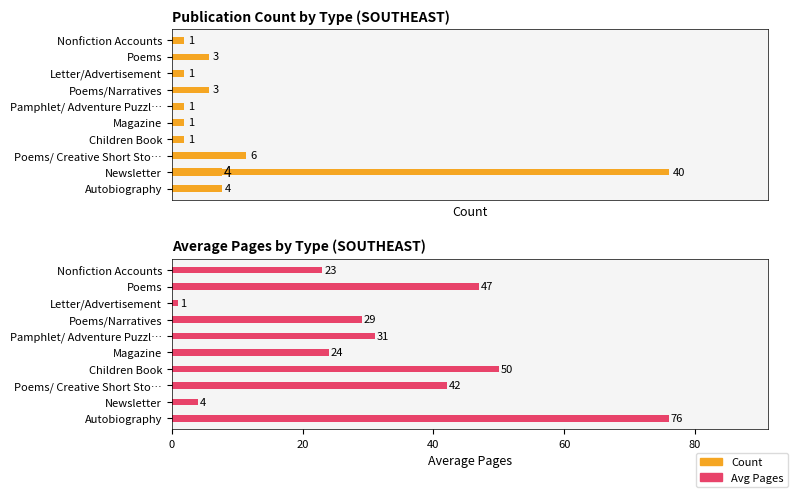

Count the number of categories in the chart.

10